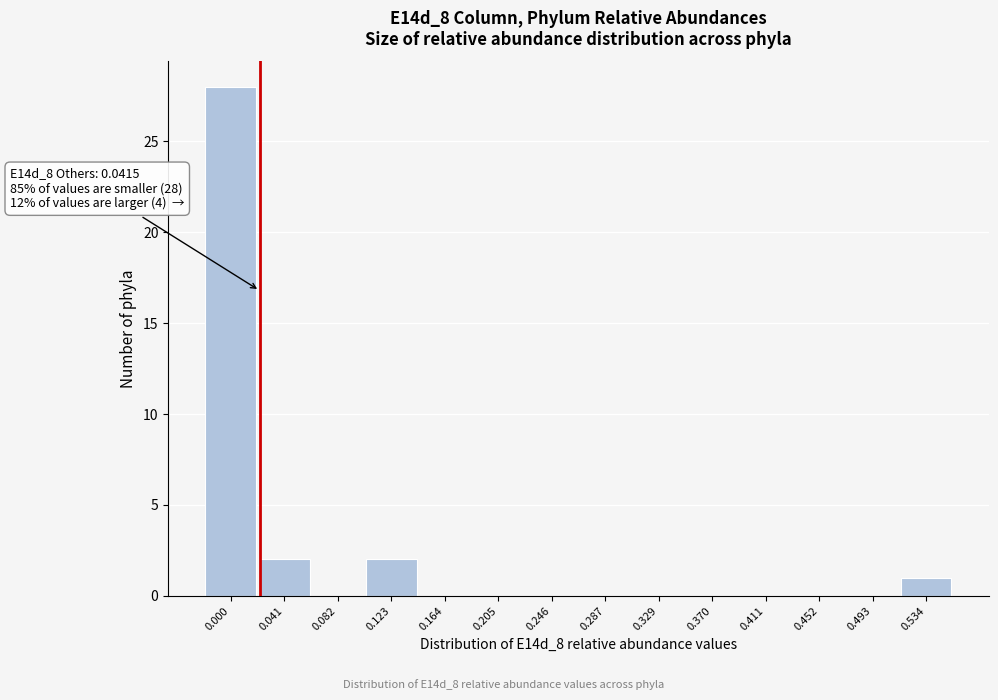

Reading left to right, extract all data points from this chart.

0.000=28	0.041=2	0.082=0	0.123=2	0.164=0	0.205=0	0.246=0	0.287=0	0.329=0	0.370=0	0.411=0	0.452=0	0.493=0	0.534=1